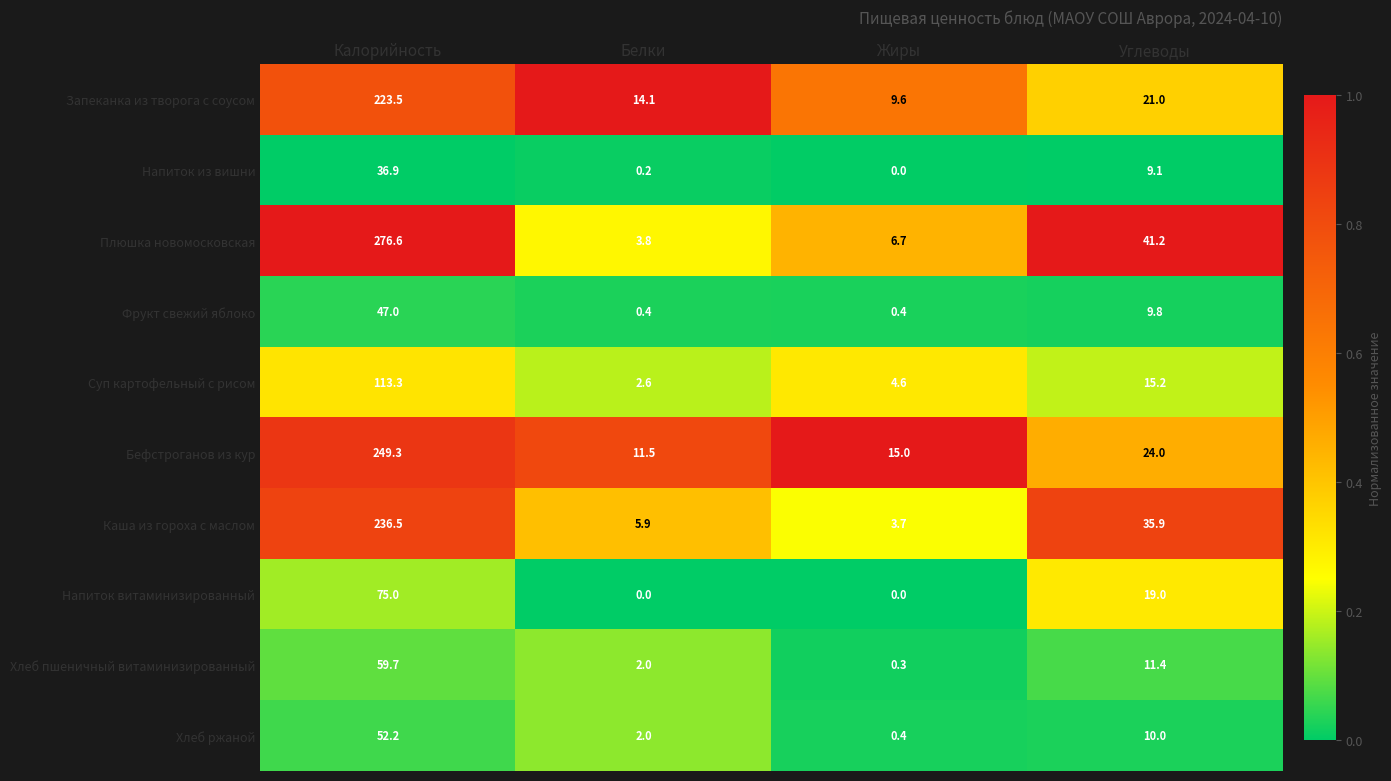

The Напиток из вишни series shows 0.2 at Белки. True or false?

True